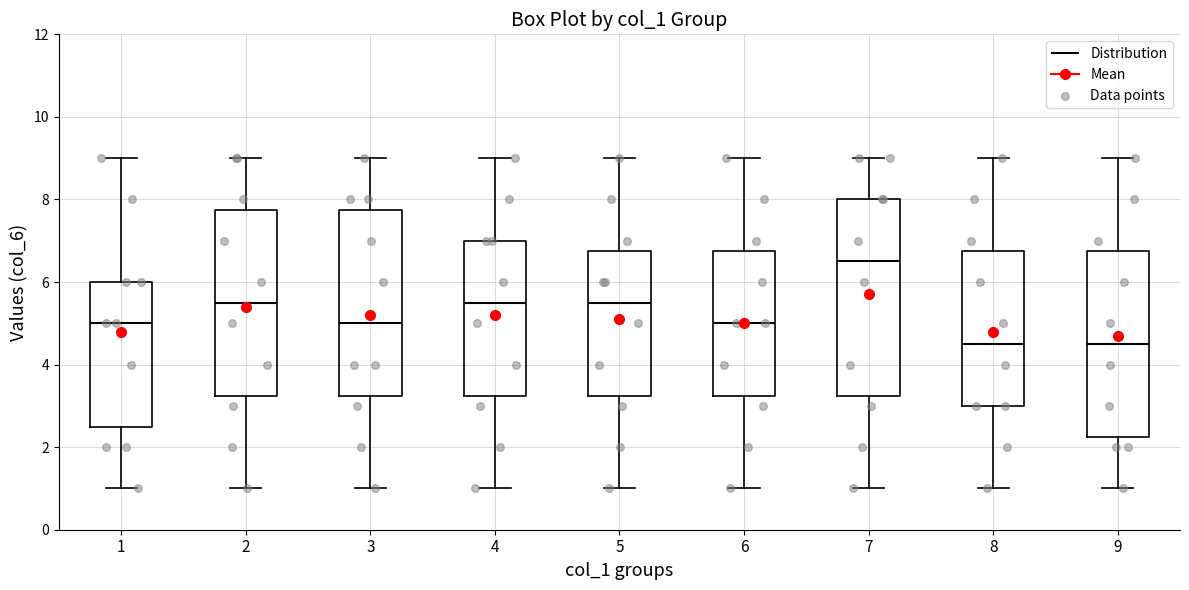

Reading left to right, transcribe this box plot: for each box, give where its median line is, the range the box spans, and where its two whiskers end, as read against the y-axis. The values are not printed on the chart, so give them approximately, as read against the axis.

1: median 5.0, box 2.6 to 6.0, whiskers 1.0 to 9.0
2: median 5.6, box 3.2 to 7.8, whiskers 1.0 to 9.0
3: median 5.0, box 3.2 to 7.8, whiskers 1.0 to 9.0
4: median 5.6, box 3.2 to 7.0, whiskers 1.0 to 9.0
5: median 5.6, box 3.2 to 6.8, whiskers 1.0 to 9.0
6: median 5.0, box 3.2 to 6.8, whiskers 1.0 to 9.0
7: median 6.6, box 3.2 to 8.0, whiskers 1.0 to 9.0
8: median 4.6, box 3.0 to 6.8, whiskers 1.0 to 9.0
9: median 4.6, box 2.2 to 6.8, whiskers 1.0 to 9.0